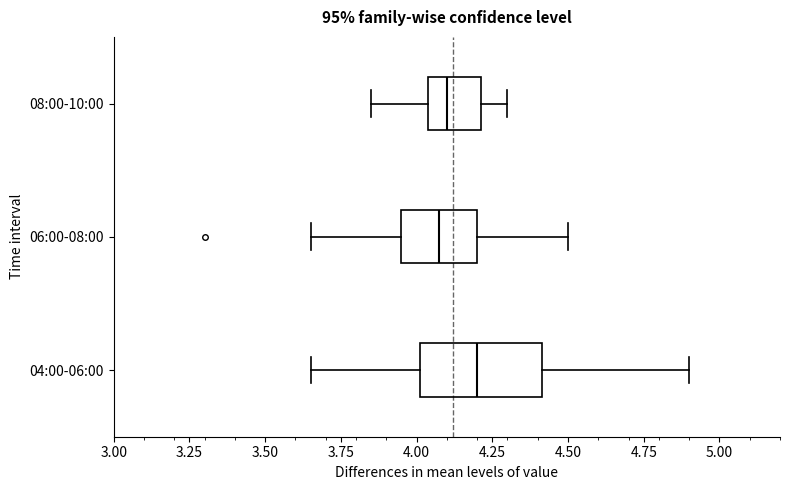

Which box's median line is the furthest to the right?

04:00-06:00